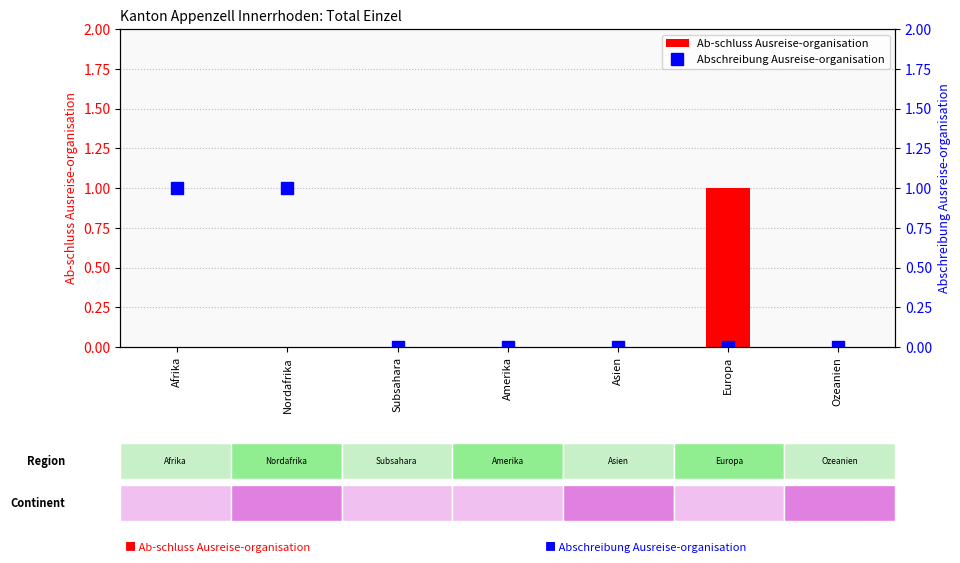

Which category has the lowest value in the Ab-schluss Ausreise-organisation series?

Afrika